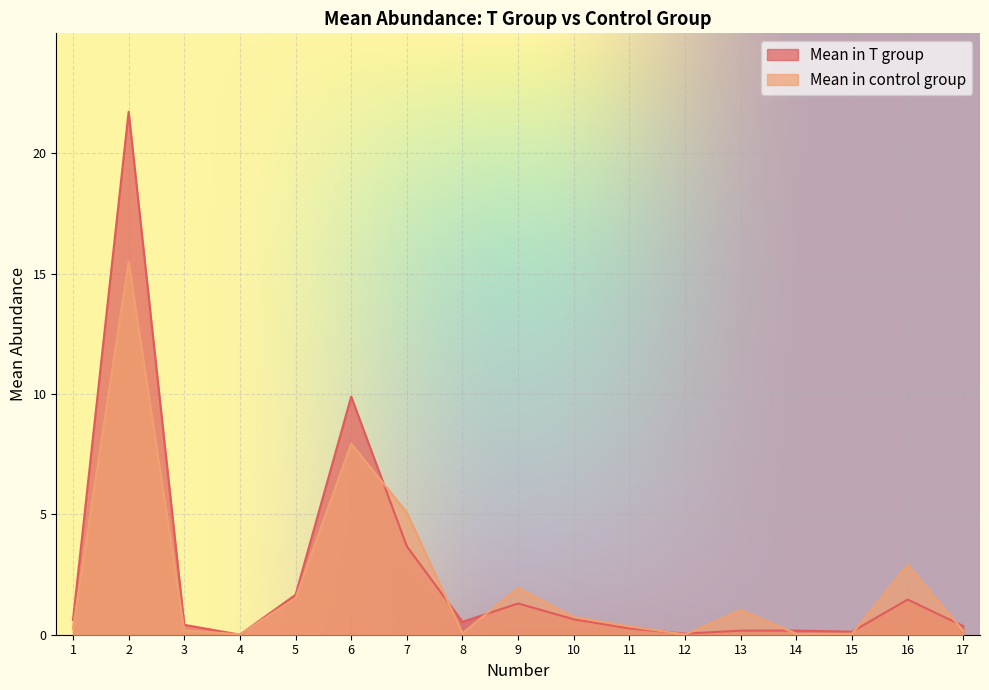

Which series has the widest spread of values?

Mean in T group